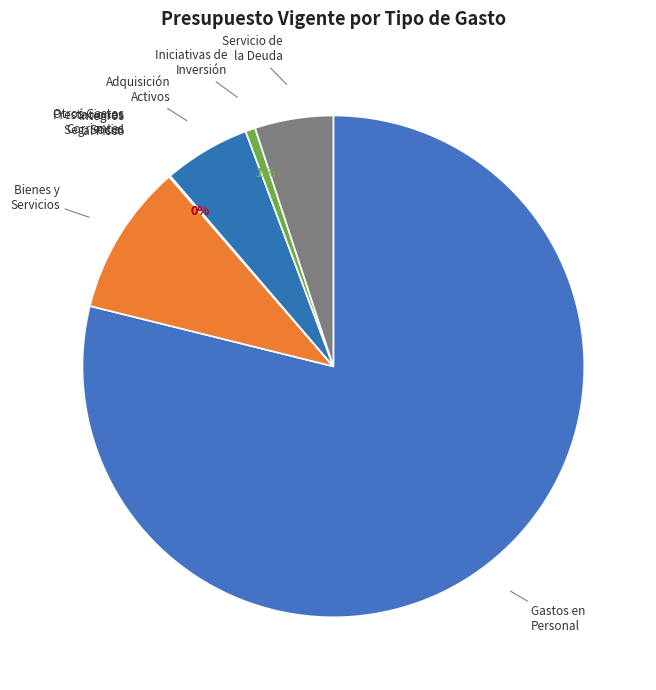

How many segments does this pie chart have?

8